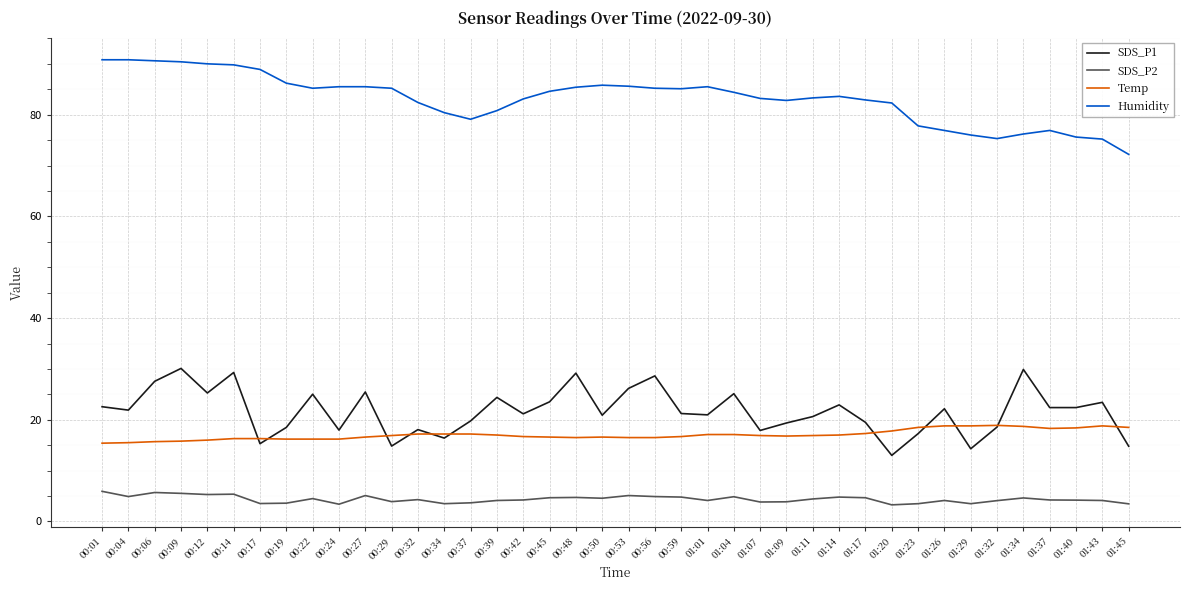

Which series has the largest total across all categories?

Humidity